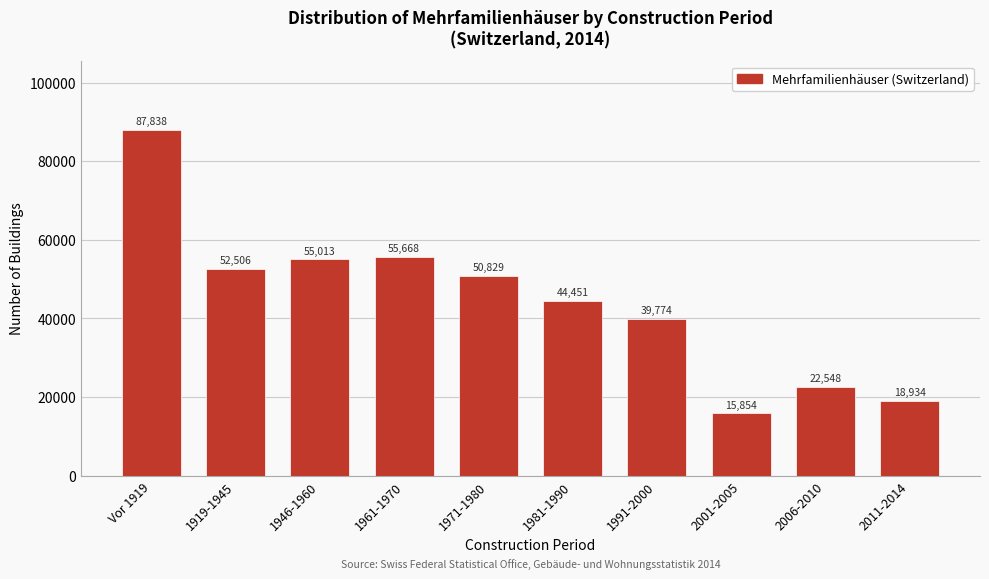

Reading left to right, extract all data points from this chart.

Vor 1919=87838	1919-1945=52506	1946-1960=55013	1961-1970=55668	1971-1980=50829	1981-1990=44451	1991-2000=39774	2001-2005=15854	2006-2010=22548	2011-2014=18934